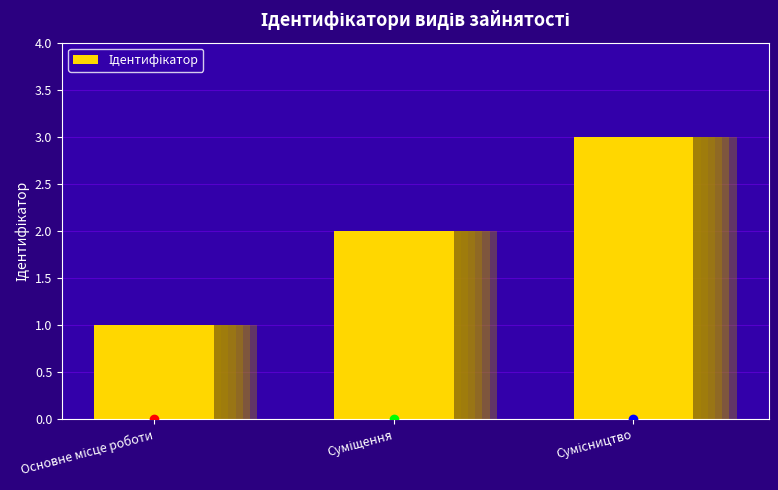

Which label corresponds to the smallest value in the chart?

Основне місце роботи